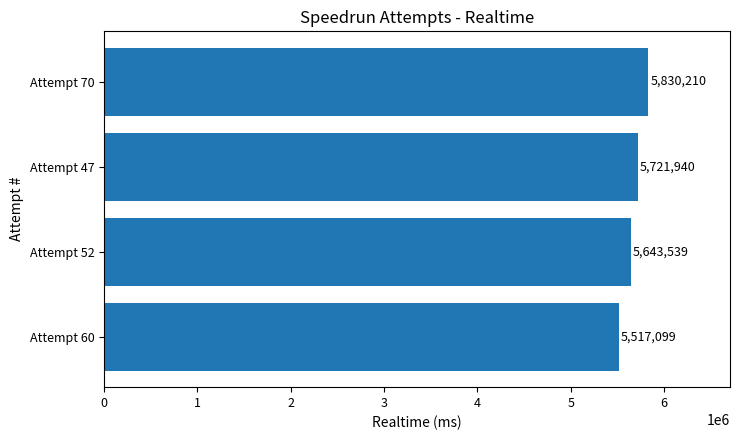

Which label corresponds to the smallest value in the chart?

Attempt 60